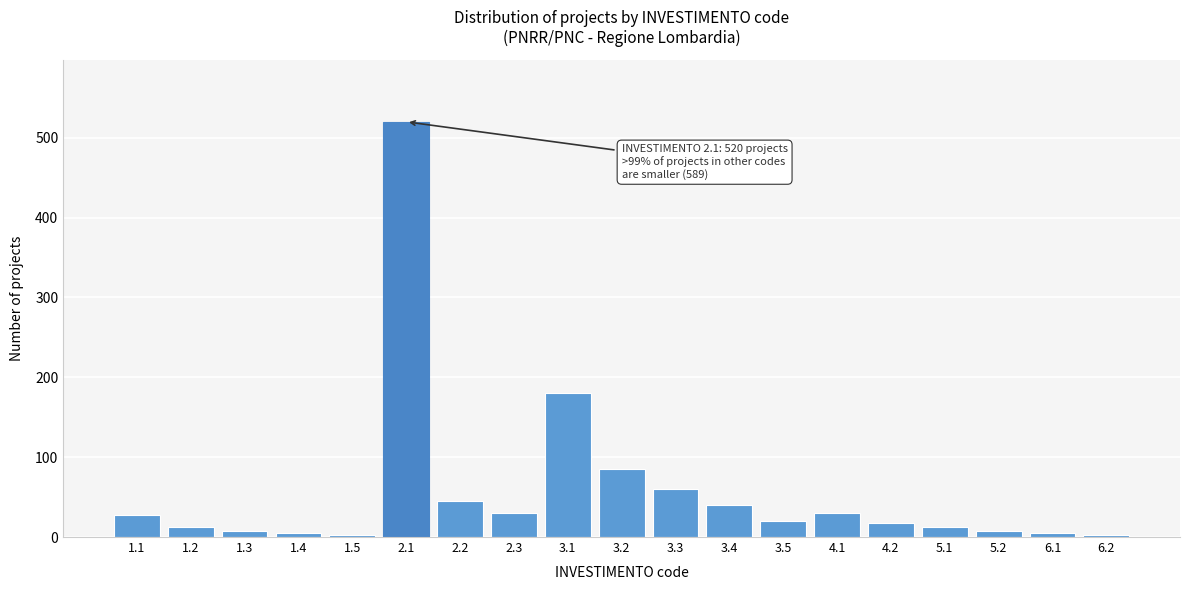

What is the ratio of the value at 3.5 to the value at 1.2?

1.7